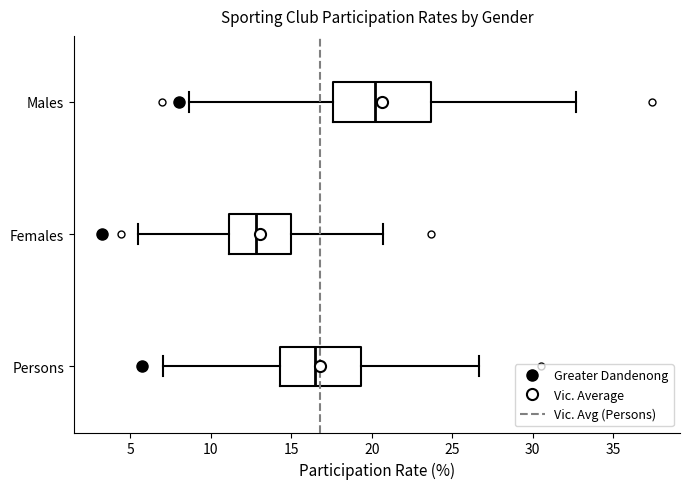

Reading bottom to top, read every box against the x-axis: the position of its median line, the range the box covers, and the ends of its whiskers. The values are not printed on the chart, so give them approximately, as read against the axis.

Persons: median 16.5, box 14.5 to 19.5, whiskers 7.0 to 26.5
Females: median 13.0, box 11.0 to 15.0, whiskers 5.5 to 20.5
Males: median 20.0, box 17.5 to 23.5, whiskers 8.5 to 32.5